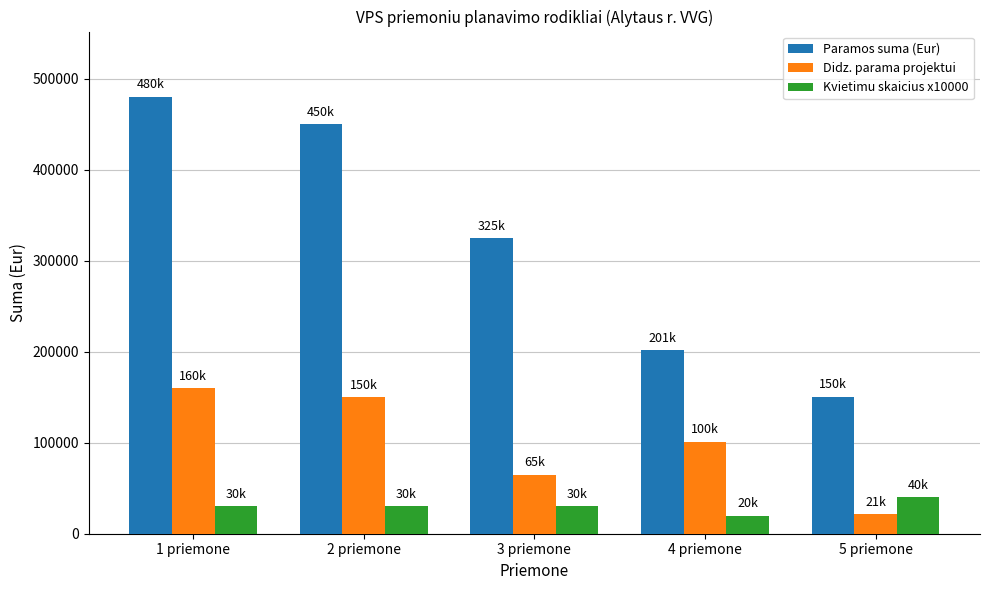

What is the spread (max minus min) of values at 4 priemone?

181608